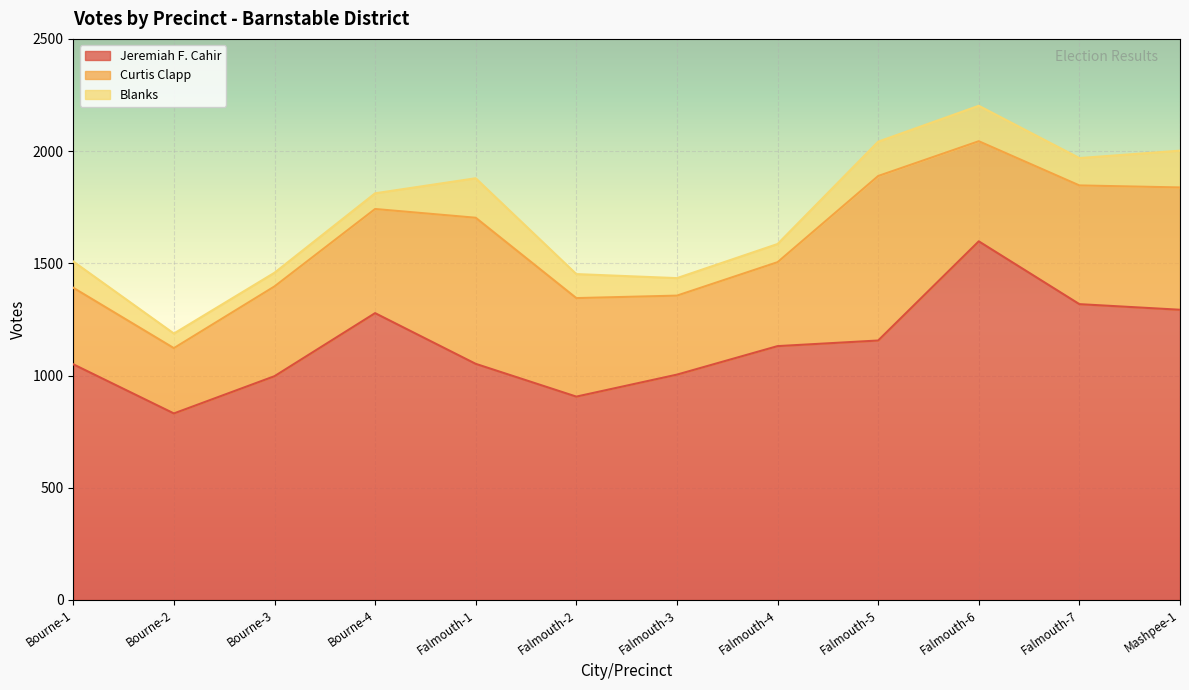

How many lines are shown in the chart?

3